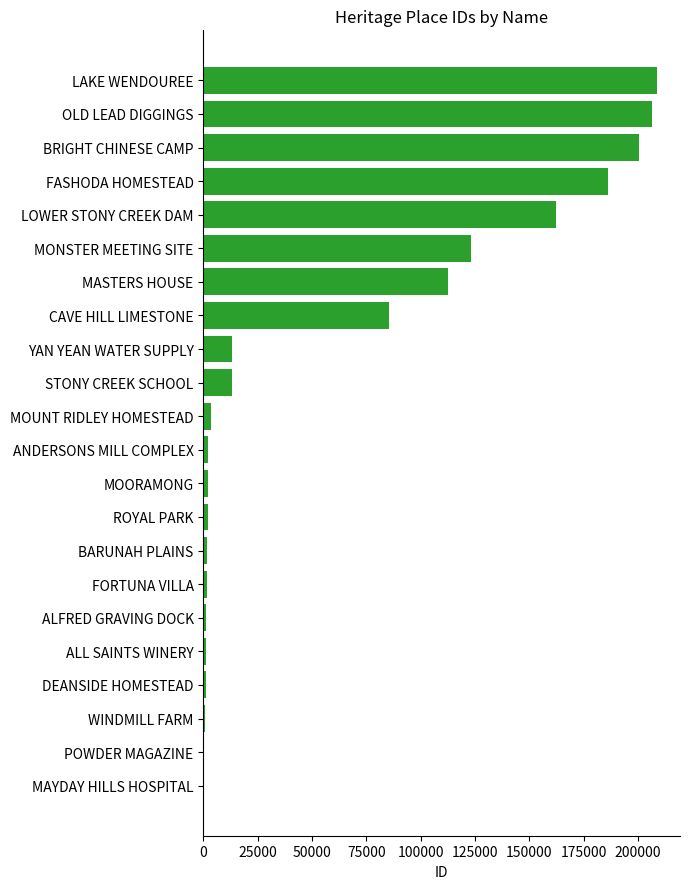

Between BRIGHT CHINESE CAMP and ALL SAINTS WINERY, which is larger?

BRIGHT CHINESE CAMP